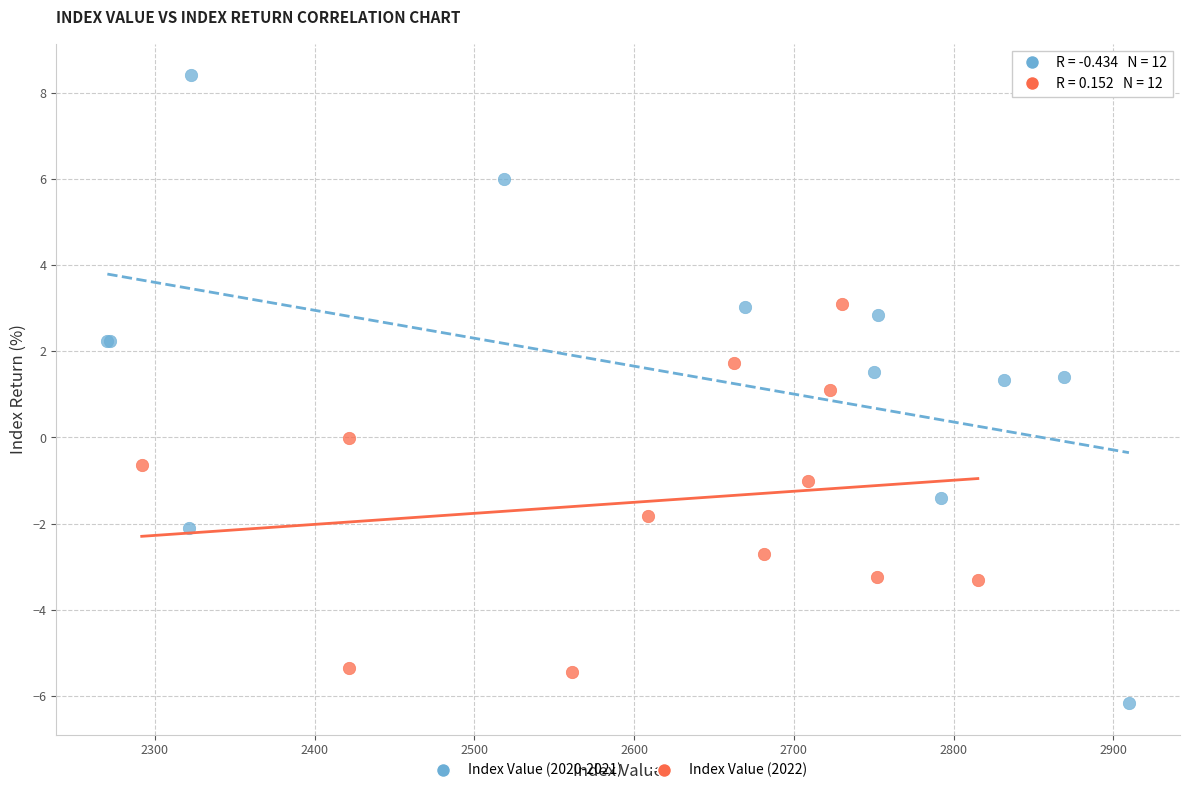

What are all the series names shown in the legend?

Index Value (2020-2021), Index Value (2022)